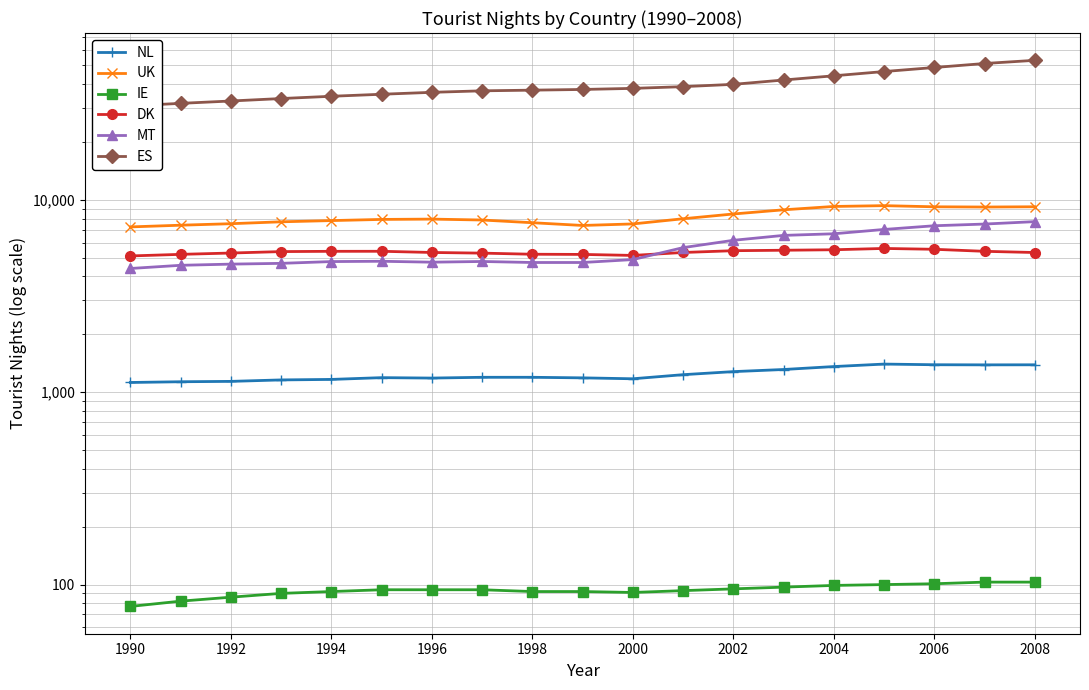

How many times do MT and DK cross each other?

1